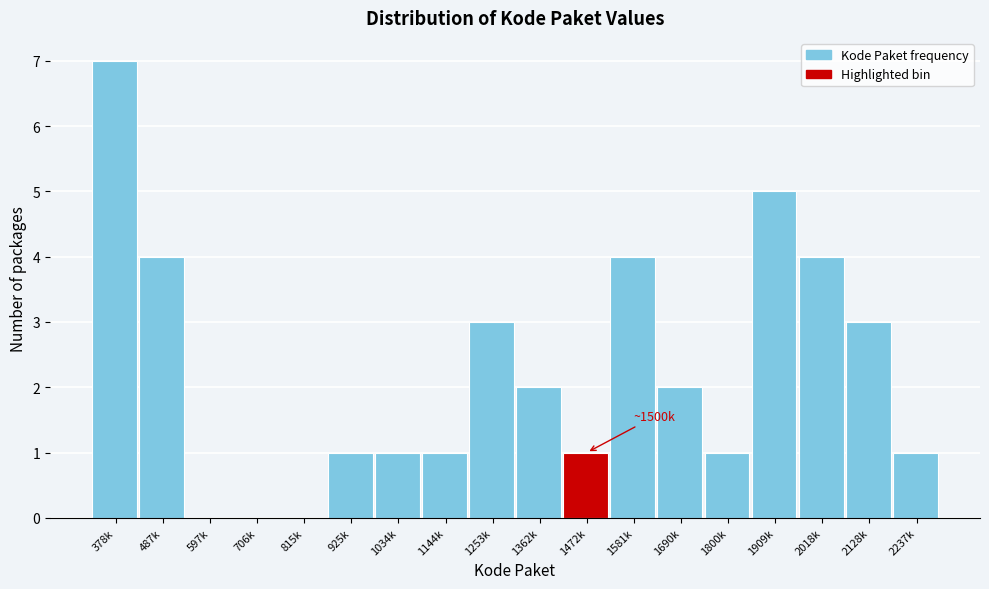

Reading right to left, transcribe all the data shown in this chart.

2237k=1	2128k=3	2018k=4	1909k=5	1800k=1	1690k=2	1581k=4	1472k=1	1362k=2	1253k=3	1144k=1	1034k=1	925k=1	815k=0	706k=0	597k=0	487k=4	378k=7